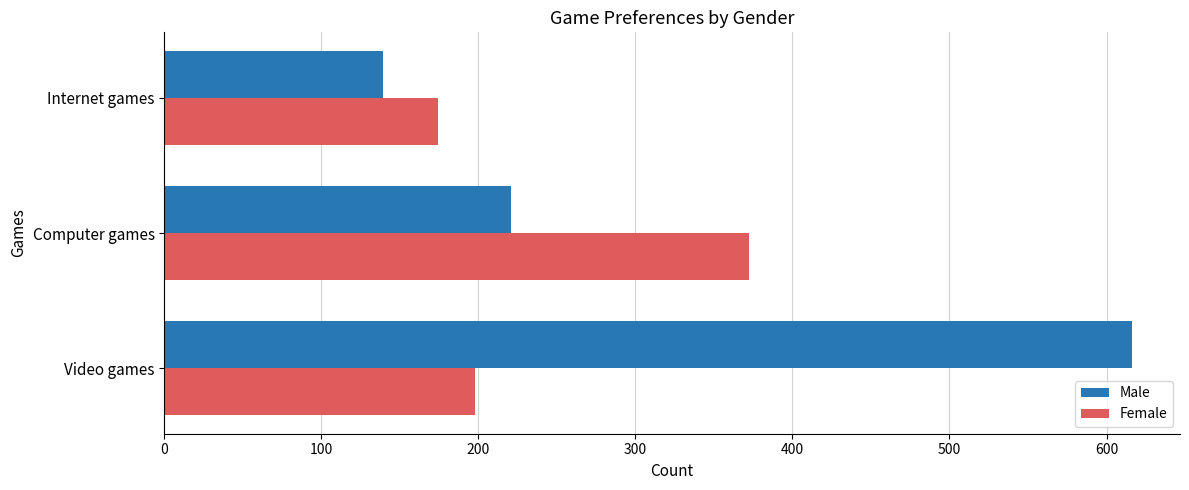

How many Female values are between 174 and 372?

3